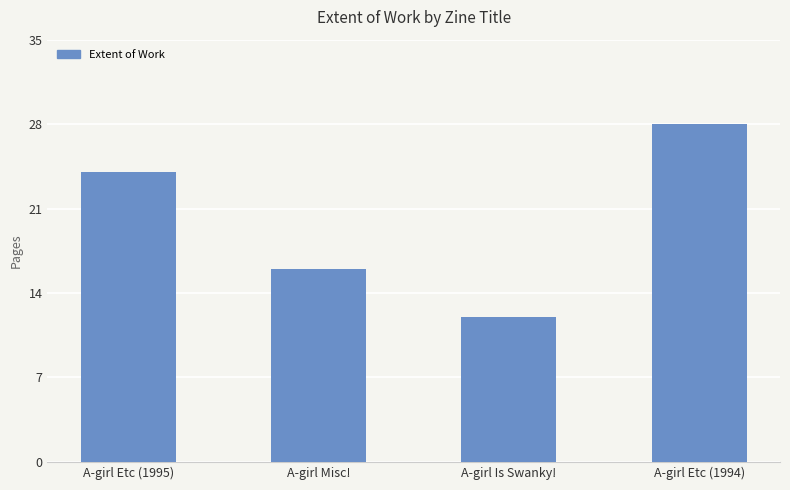

What is the change in value from A-girl Is Swanky! to A-girl Etc (1994)?

+16